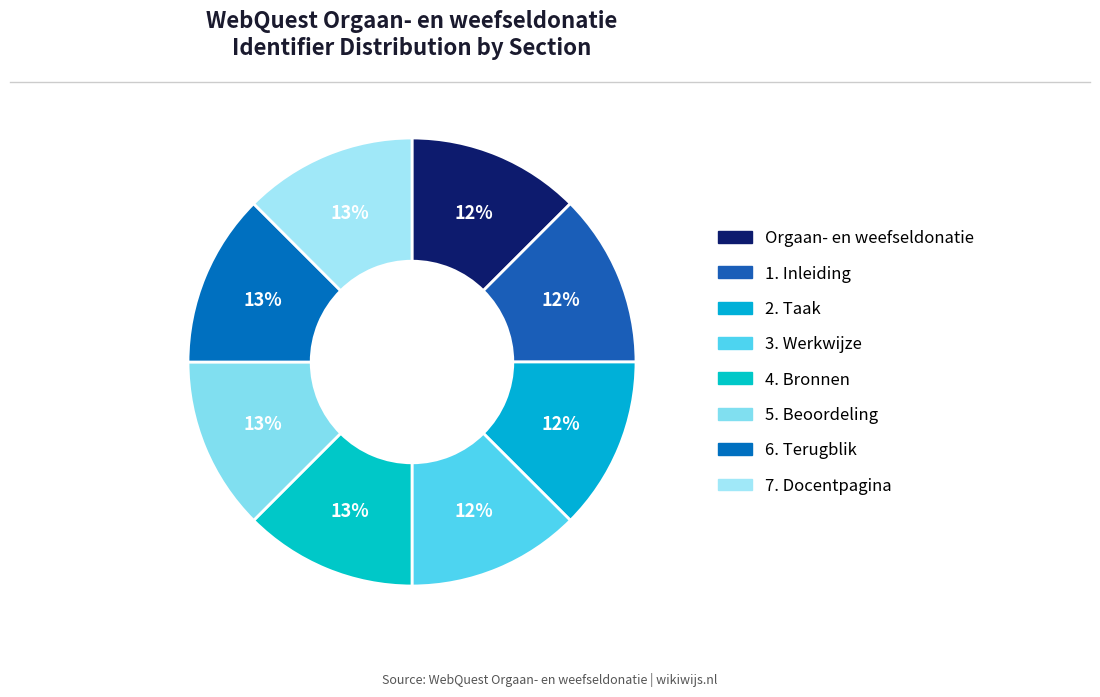

What percentage is the 4. Bronnen slice, to the nearest percent?

13%